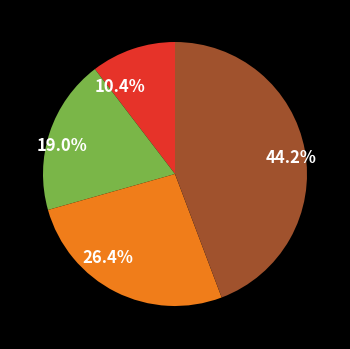

Is there any slice that represents more than half of the pie?

No